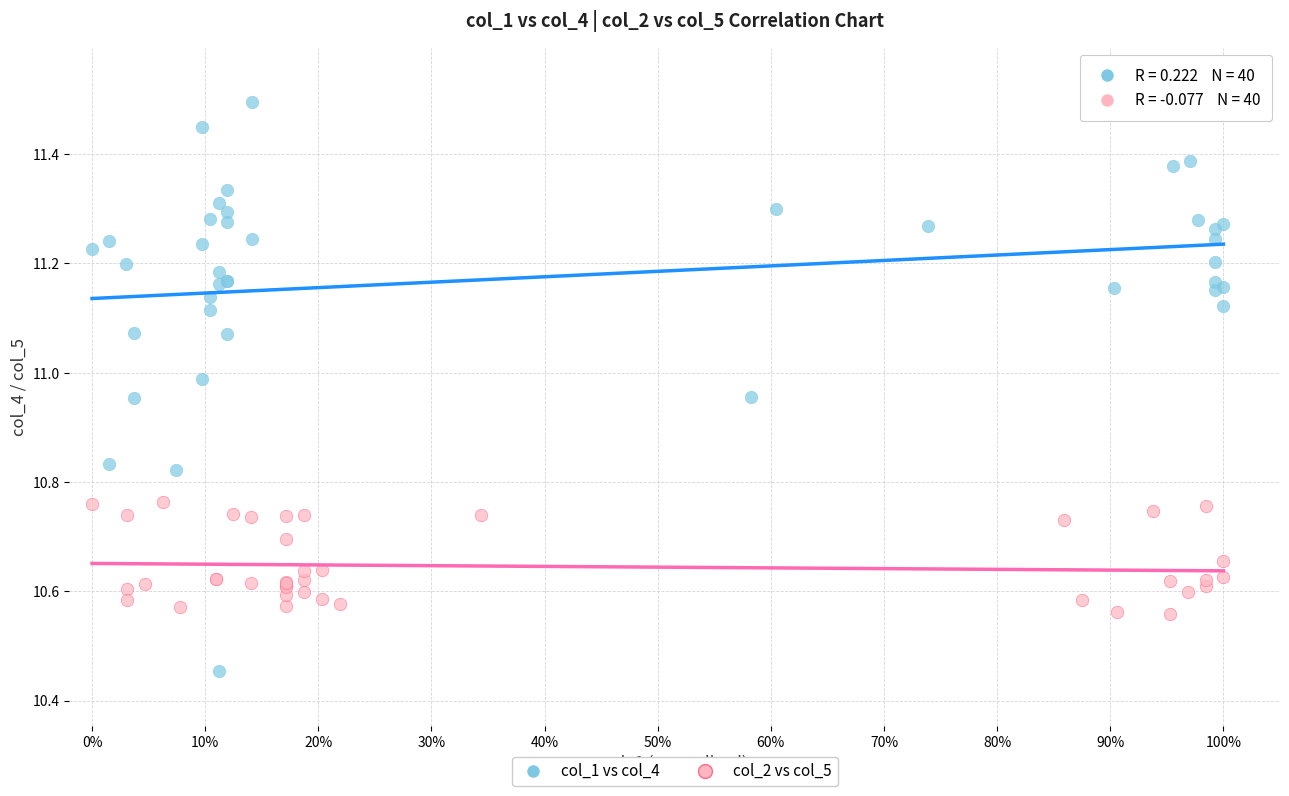

What are all the series names shown in the legend?

col_1 vs col_4, col_2 vs col_5